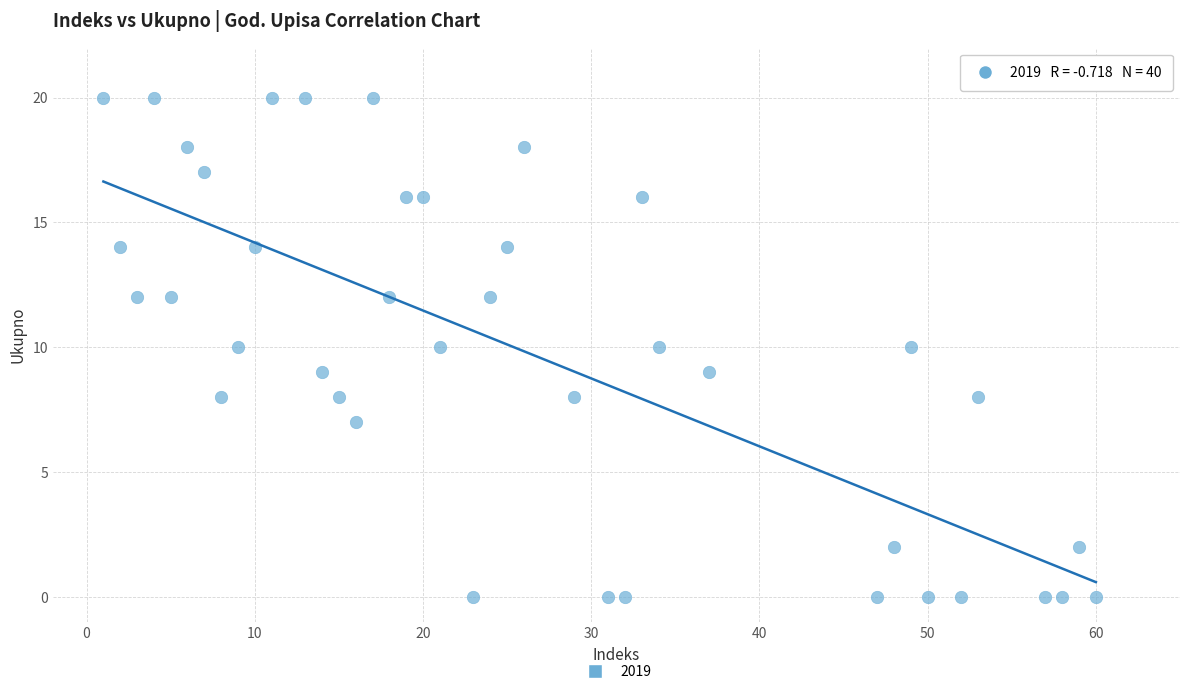

What is the range of X values (max minus min)?

59